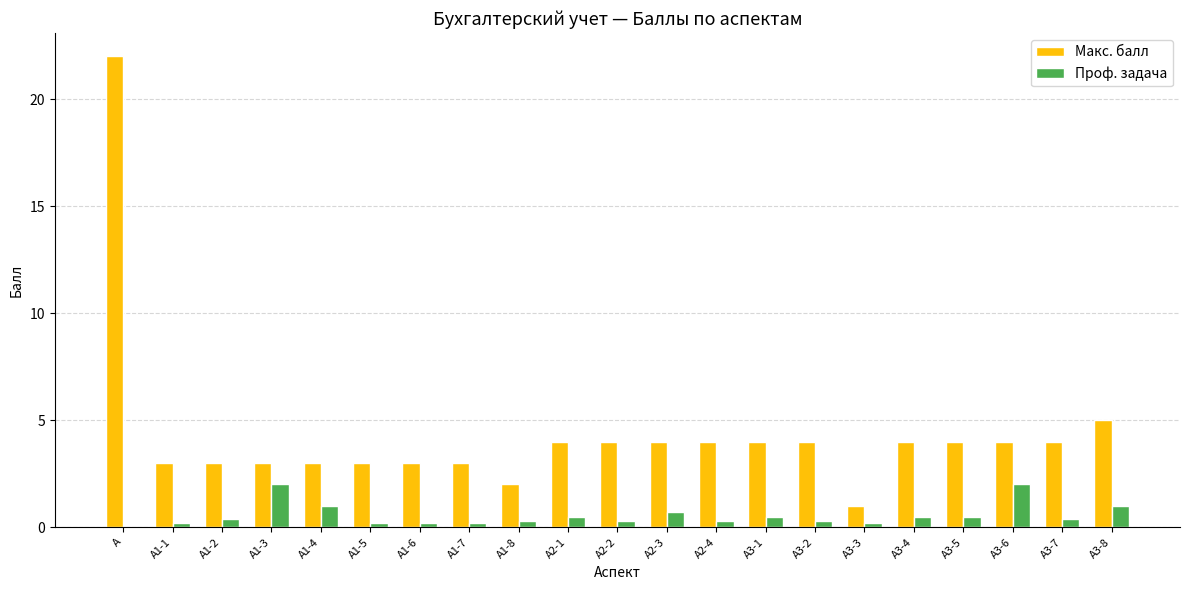

True or false: Макс. балл has a value of 3.9 at А1-1.

False